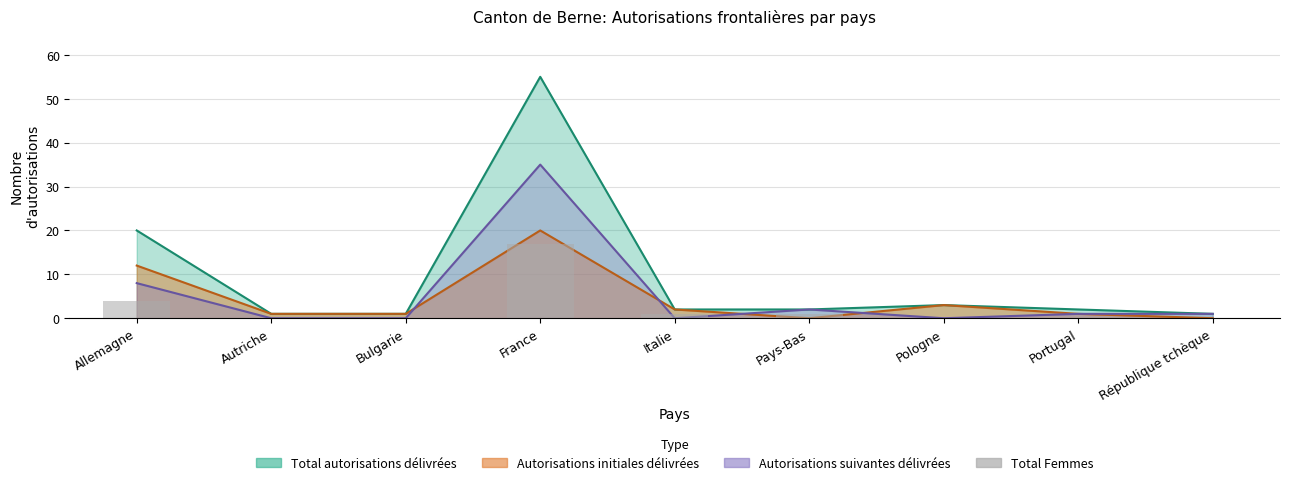

True or false: the data shows 2 at Allemagne.

False